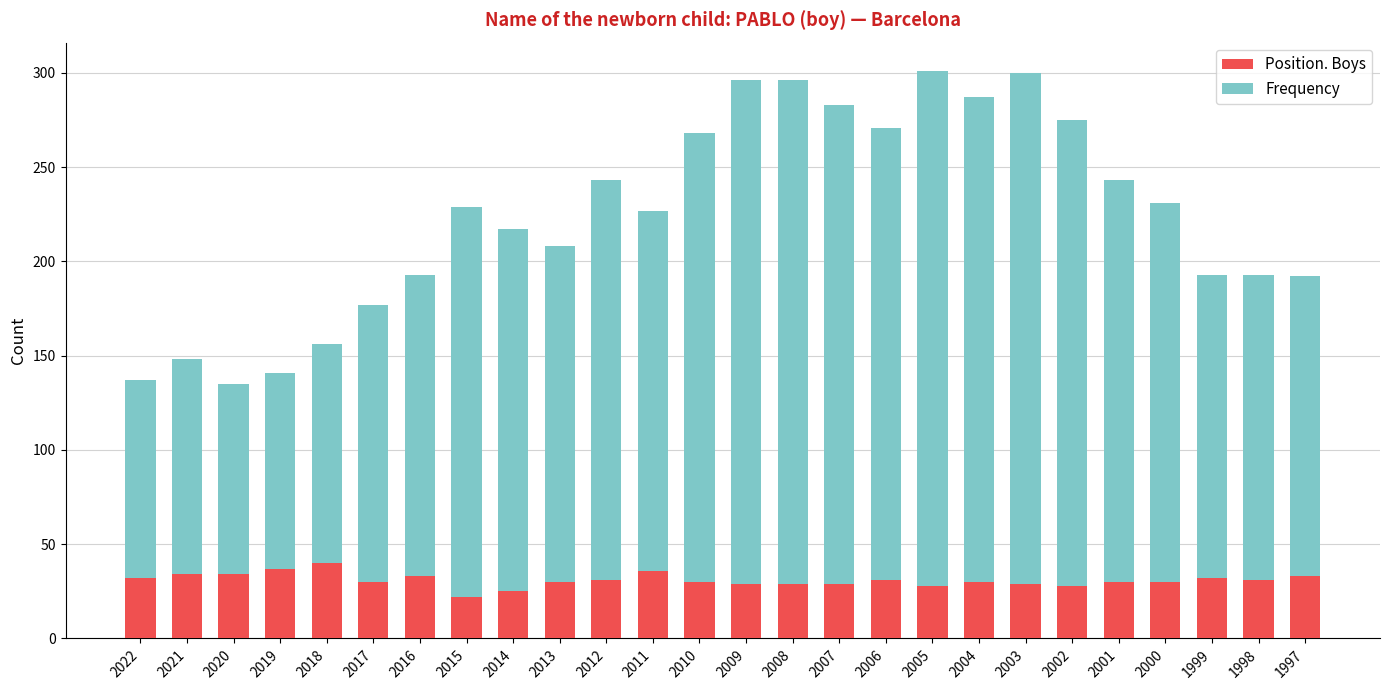

What is the sum of the Position. Boys values at 2004 and 2019?

67